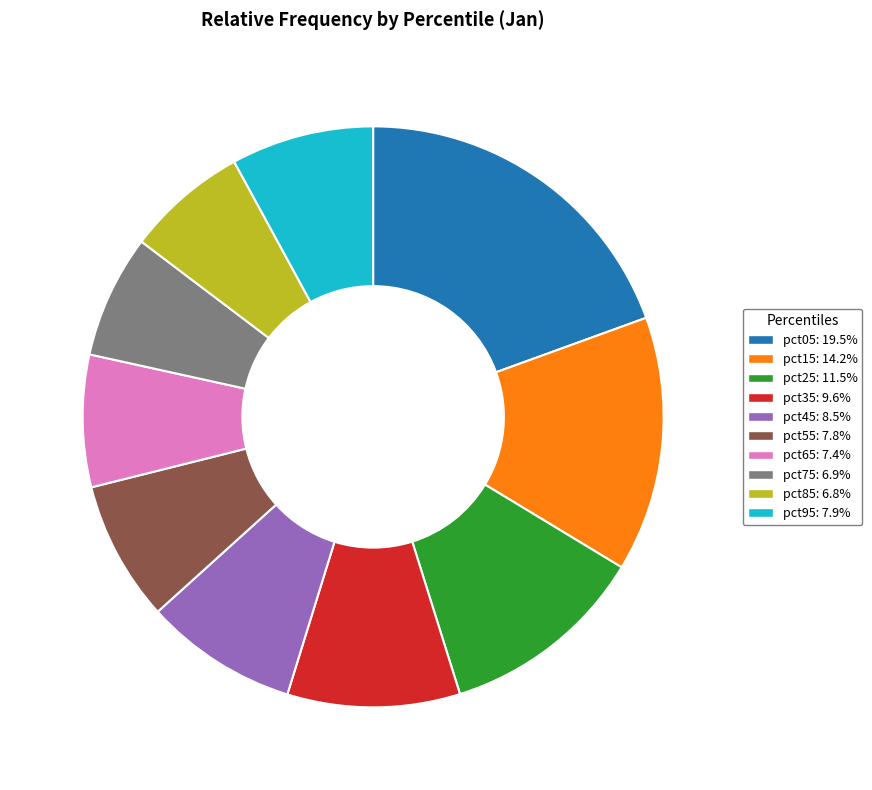

Between pct65 and pct15, which is larger?

pct15